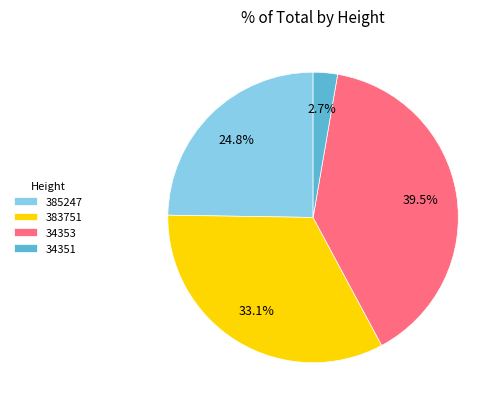

Rank the categories by value from highest to lowest.

34353, 383751, 385247, 34351